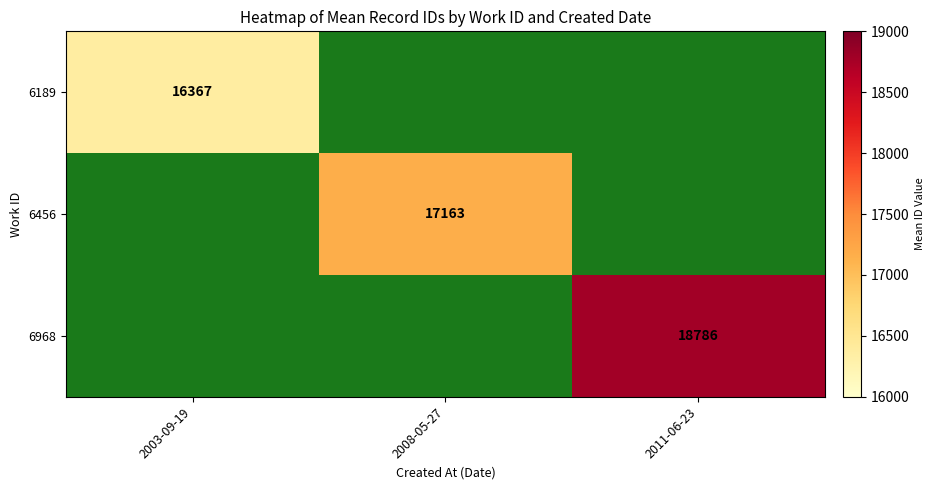

At how many categories does at least one series exceed 16493?

2